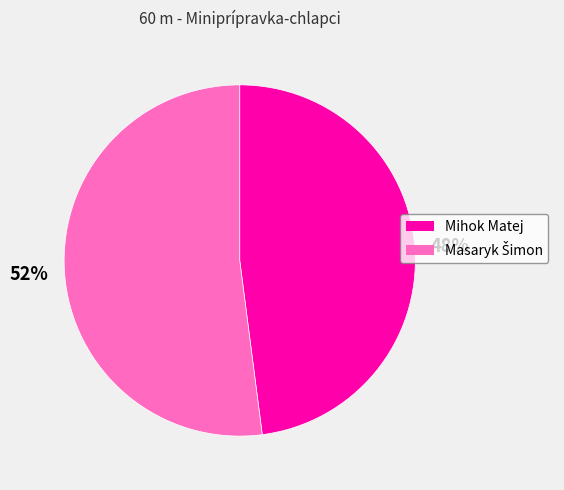

Does any single category account for the majority?

Yes